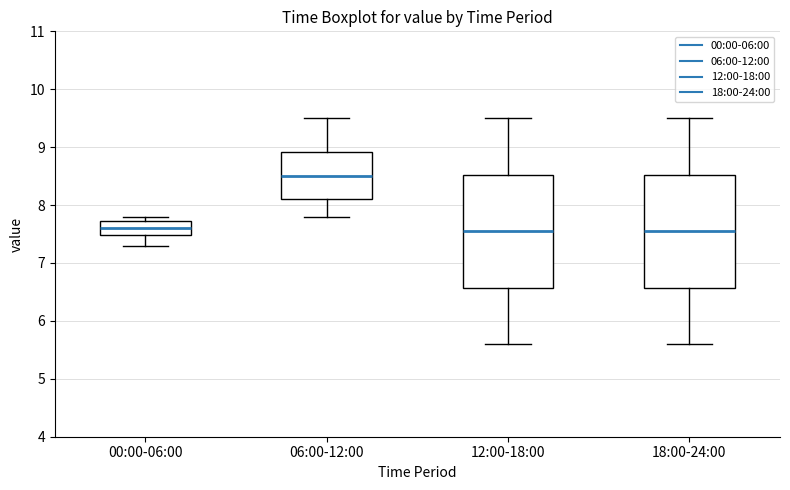

Where is the lower edge of the box for 00:00-06:00 on the y-axis? The values are not printed on the chart, so give them approximately, as read against the axis.

7.5